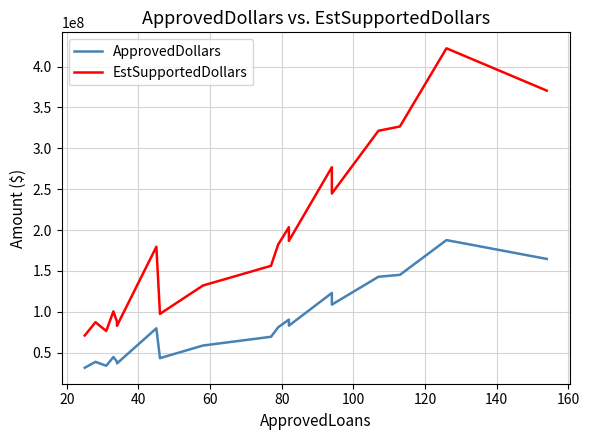

What are all the series names shown in the legend?

ApprovedDollars, EstSupportedDollars